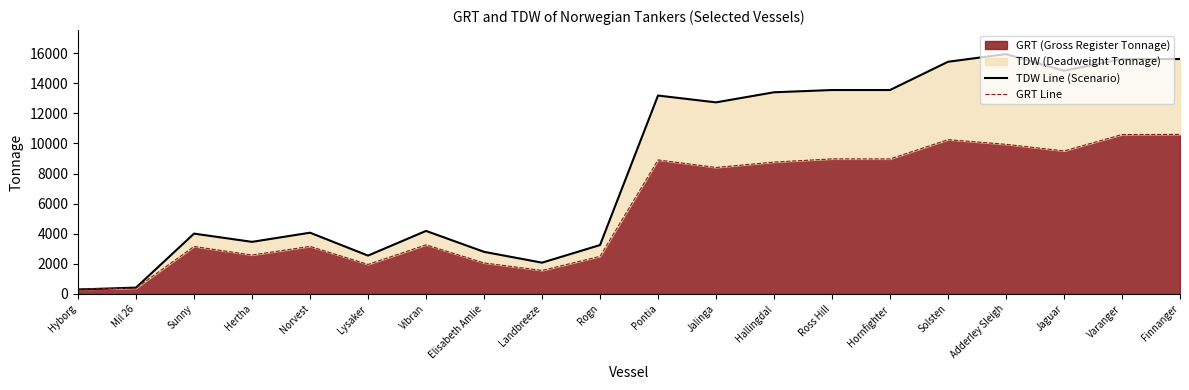

Reading left to right, extract all data points from this chart.

TDW Line (Scenario): 297	424	4010	3463	4071	2550	4190	2800	2080	3250	13183	12730	13400	13550	13550	15427	15938	14833	15610	15610
GRT Line: 327	387	3155	2588	3161	1961	3265	2062	1563	2498	8904	8404	8762	8974	8971	10251	9941	9502	10590	10601